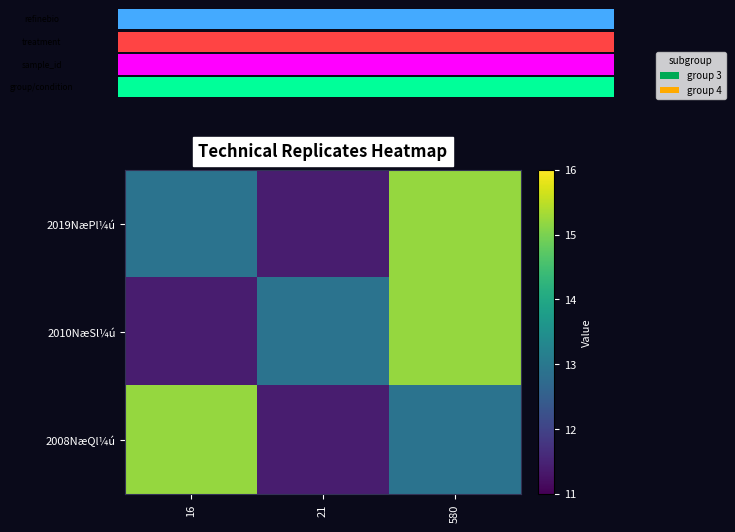

Between 21 and 580, which is larger?

580